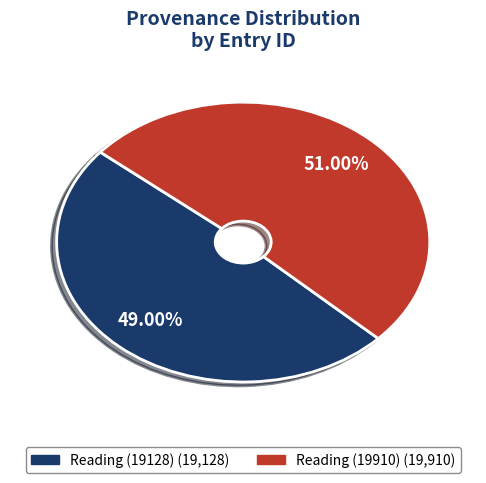

What is the largest slice in the pie chart?

Reading (19910)